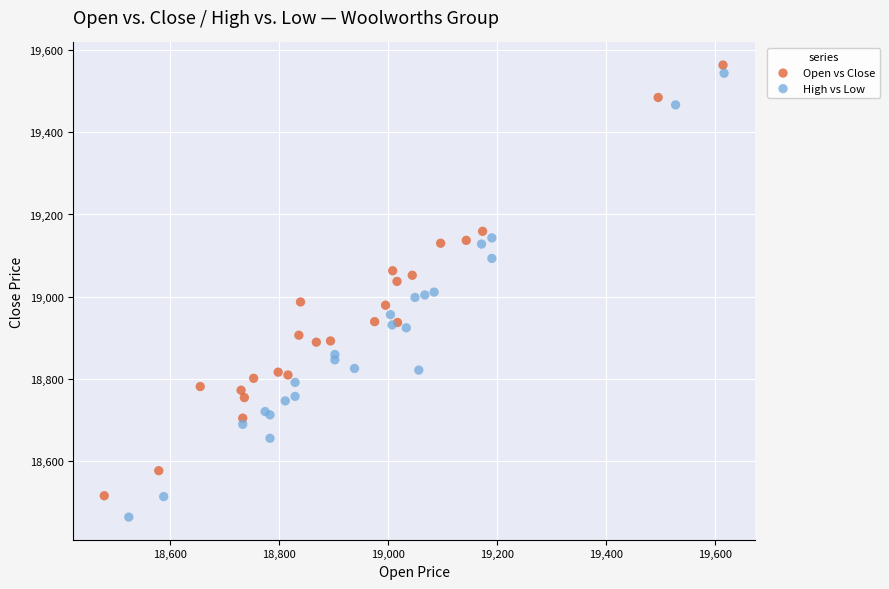

What are all the series names shown in the legend?

Open vs Close, High vs Low